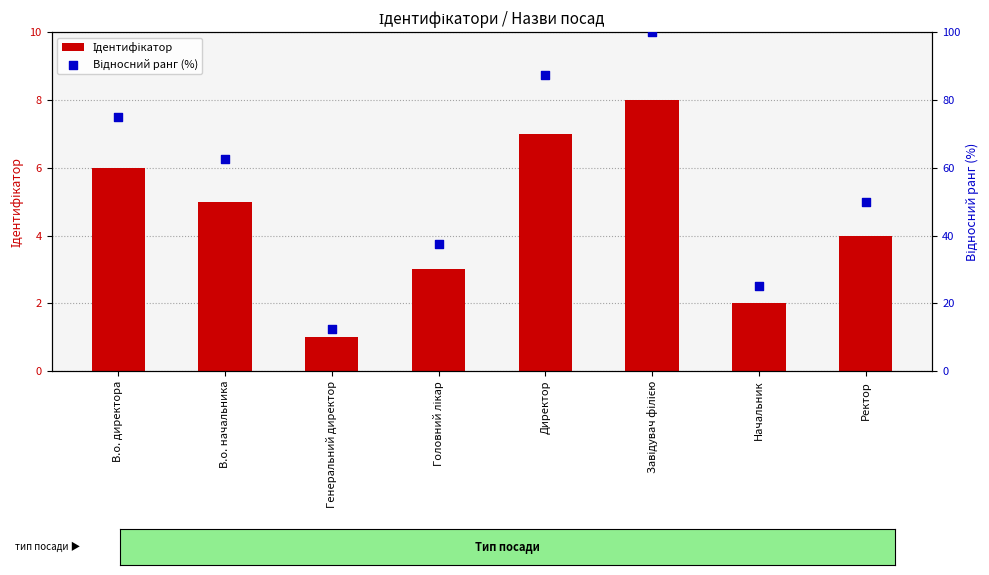

At which category is the sum across all series the highest?

Завідувач філією